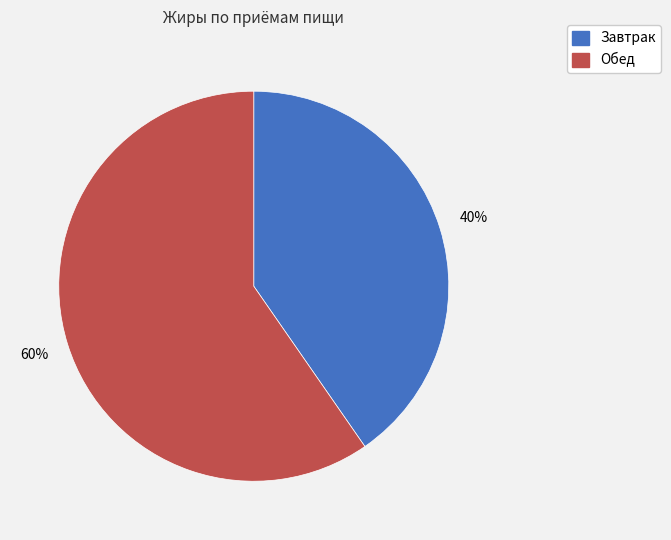

Which category has the biggest portion of the pie?

Обед